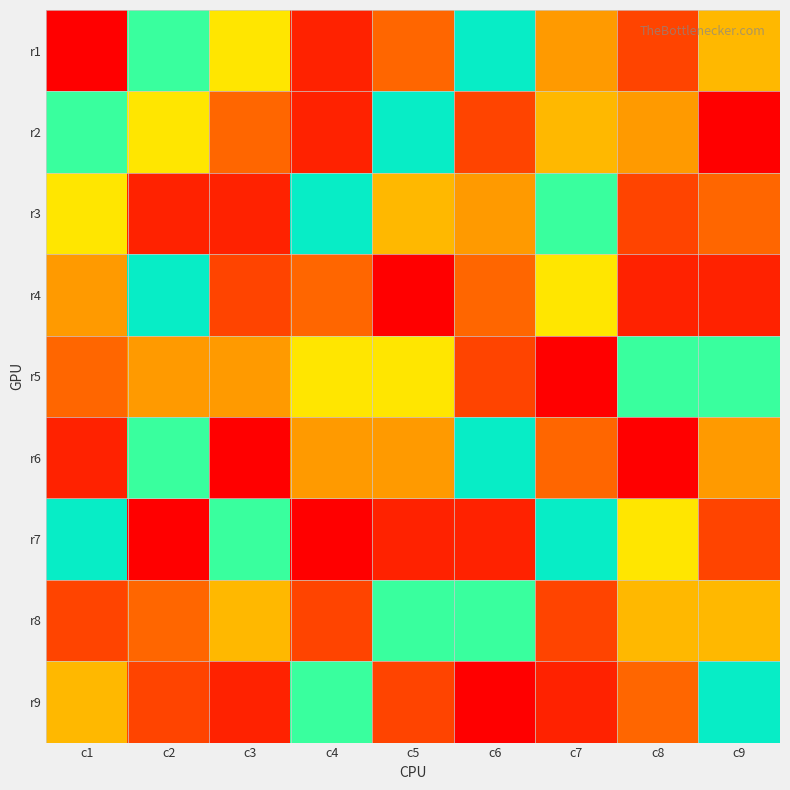

Rank the series at c1 from lowest to highest value.

r1, r6, r8, r4, r3, r2, r7, r9, r5